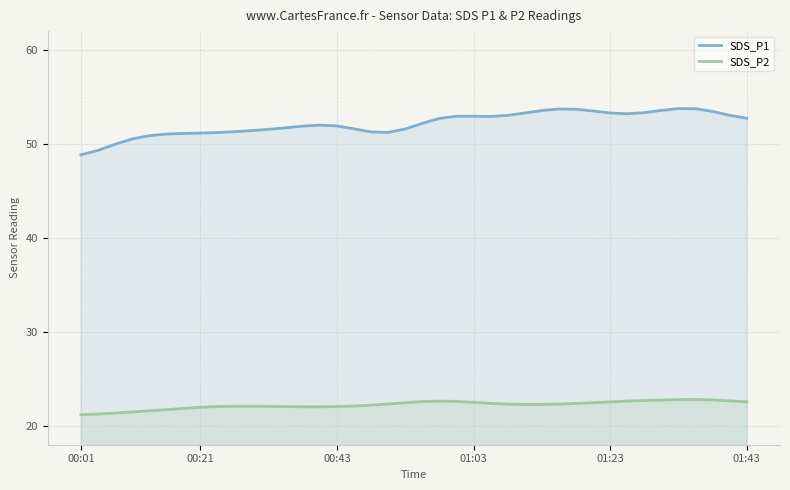

What is the highest value of the SDS_P2 series?

22.8